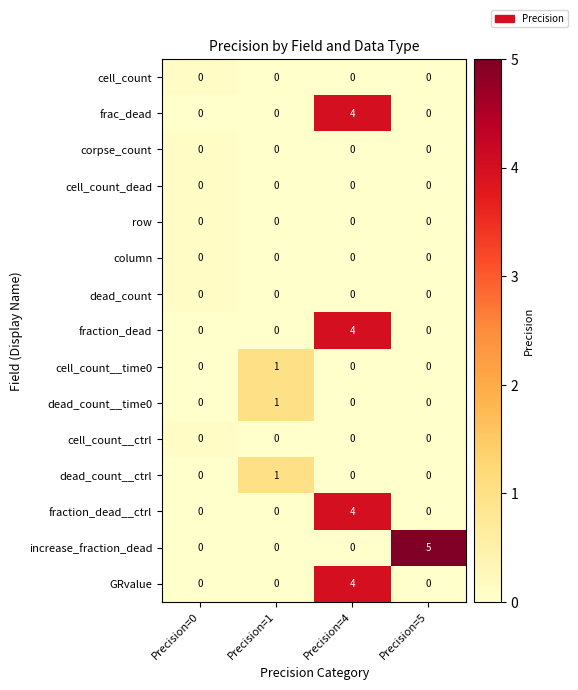

What is the sum of all increase_fraction_dead values?

5